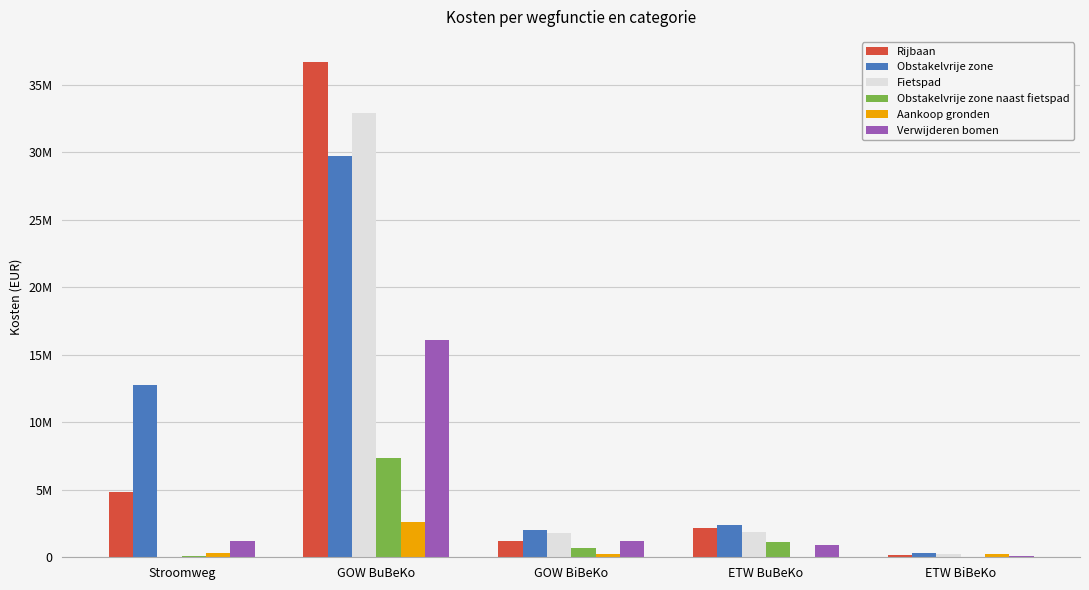

Which series has the largest total across all categories?

Obstakelvrije zone